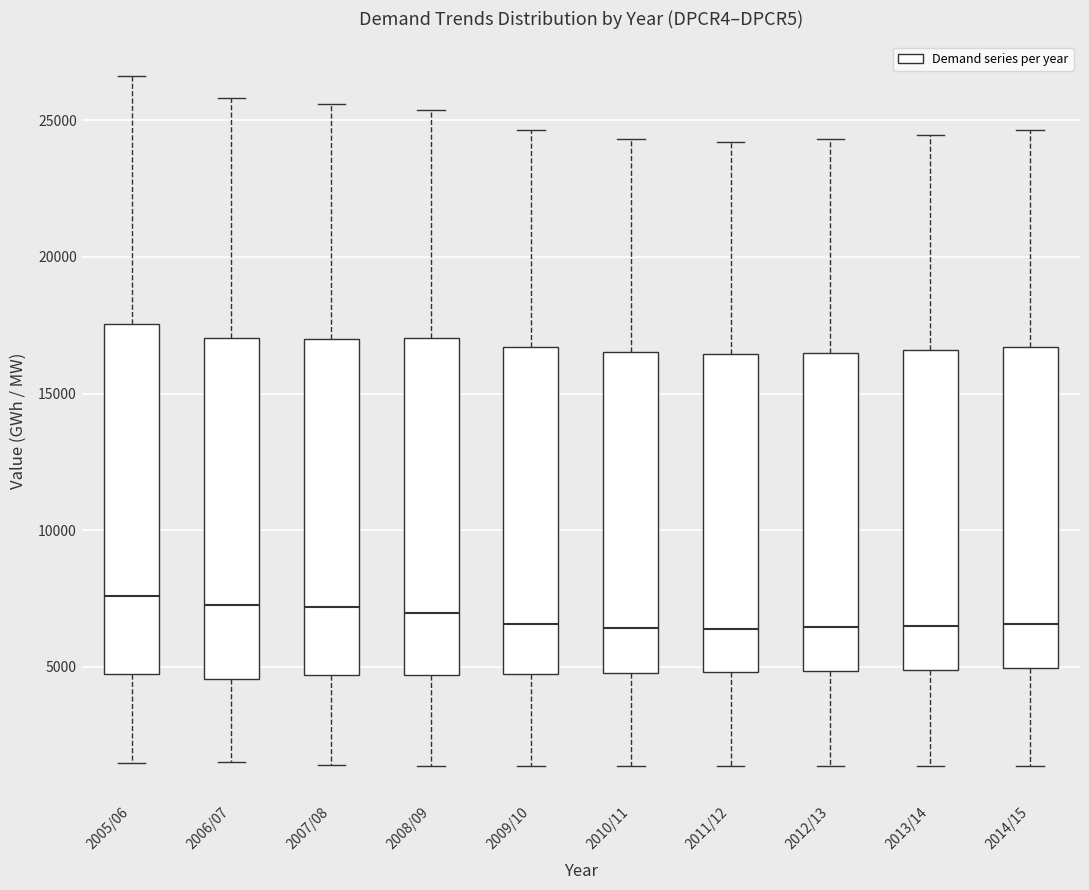

Reading left to right, transcribe this box plot: for each box, give where its median line is, the range the box spans, and where its two whiskers end, as read against the y-axis. The values are not printed on the chart, so give them approximately, as read against the axis.

2005/06: median 7500, box 4500 to 17500, whiskers 1500 to 26500
2006/07: median 7500, box 4500 to 17000, whiskers 1500 to 26000
2007/08: median 7000, box 4500 to 17000, whiskers 1500 to 25500
2008/09: median 7000, box 4500 to 17000, whiskers 1500 to 25500
2009/10: median 6500, box 4500 to 16500, whiskers 1500 to 24500
2010/11: median 6500, box 5000 to 16500, whiskers 1500 to 24500
2011/12: median 6500, box 5000 to 16500, whiskers 1500 to 24000
2012/13: median 6500, box 5000 to 16500, whiskers 1500 to 24500
2013/14: median 6500, box 5000 to 16500, whiskers 1500 to 24500
2014/15: median 6500, box 5000 to 16500, whiskers 1500 to 24500